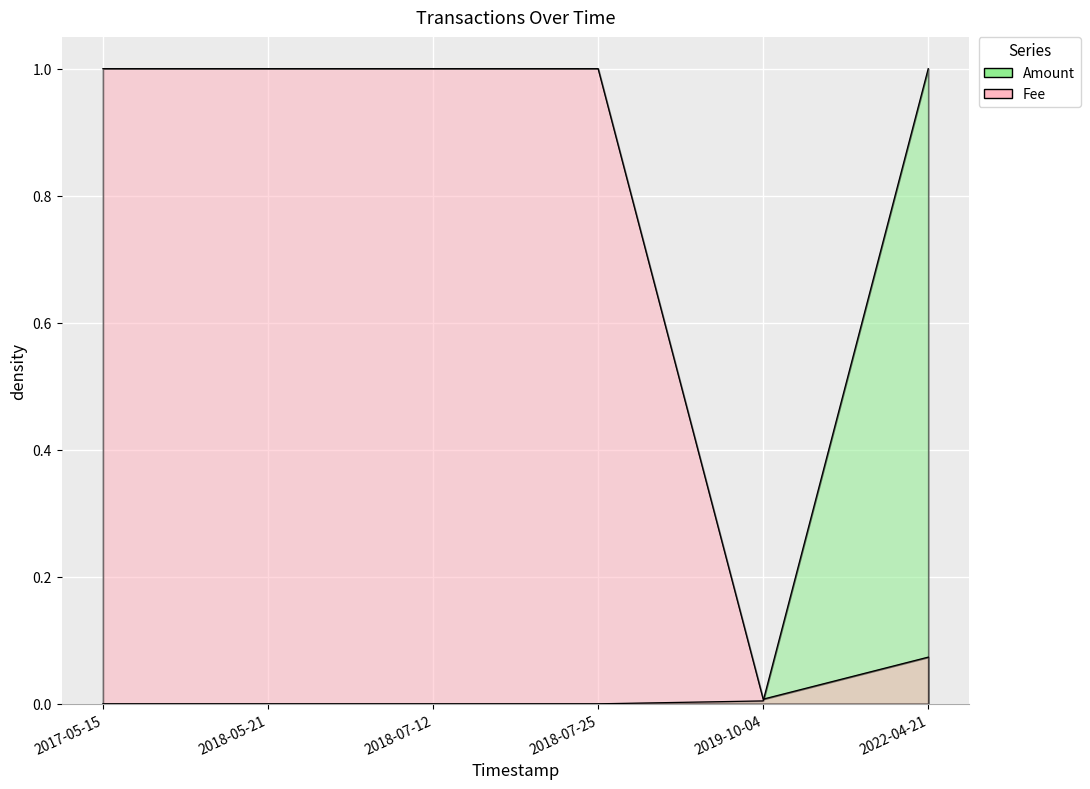

Reading right to left, extract all data points from this chart.

Amount: 2022-04-21=1.0	2019-10-04=0.0	2018-07-25=0.0	2018-07-12=0.0	2018-05-21=0.0	2017-05-15=0.0
Fee: 2022-04-21=0.1	2019-10-04=0.0	2018-07-25=1.0	2018-07-12=1.0	2018-05-21=1.0	2017-05-15=1.0